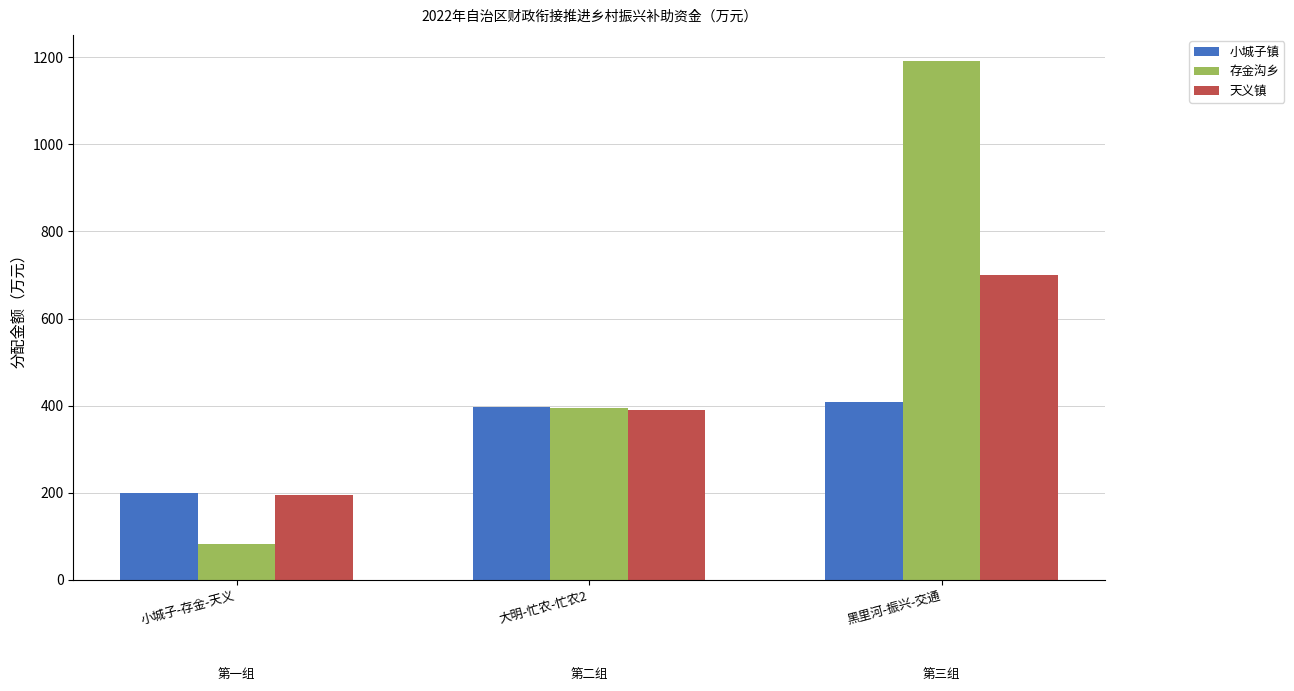

How many data points in 小城子镇 are above 397?

2